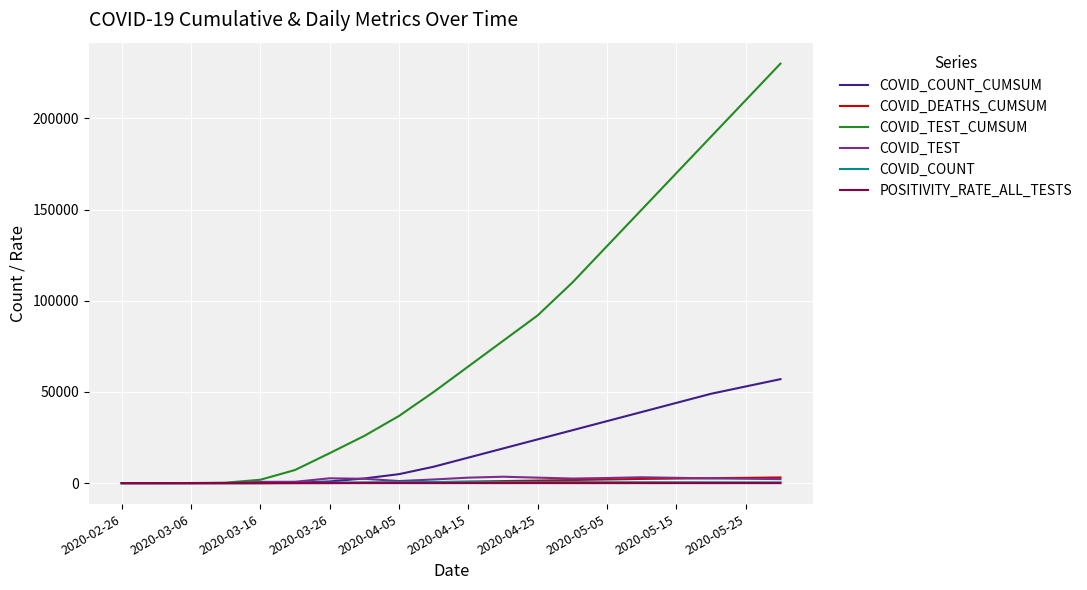

Which series has the largest range (max minus min)?

COVID_TEST_CUMSUM